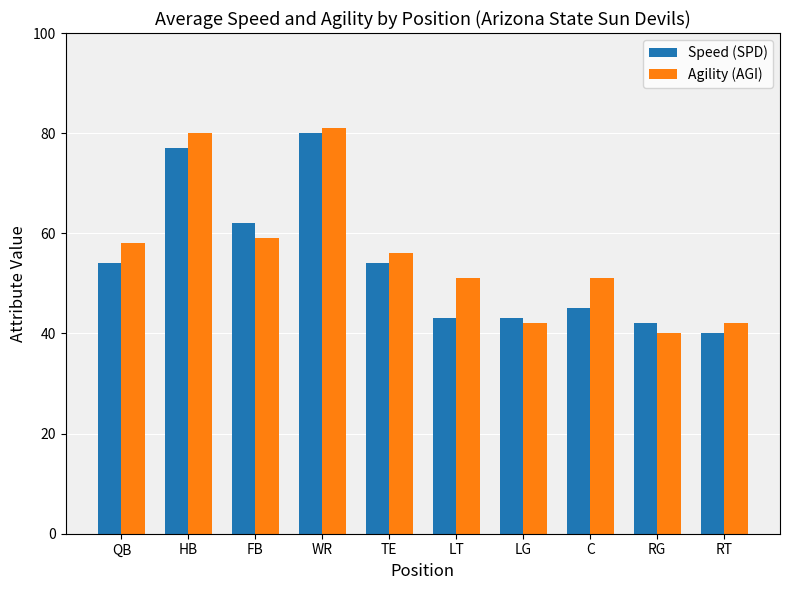

At which category is the sum across all series the highest?

WR